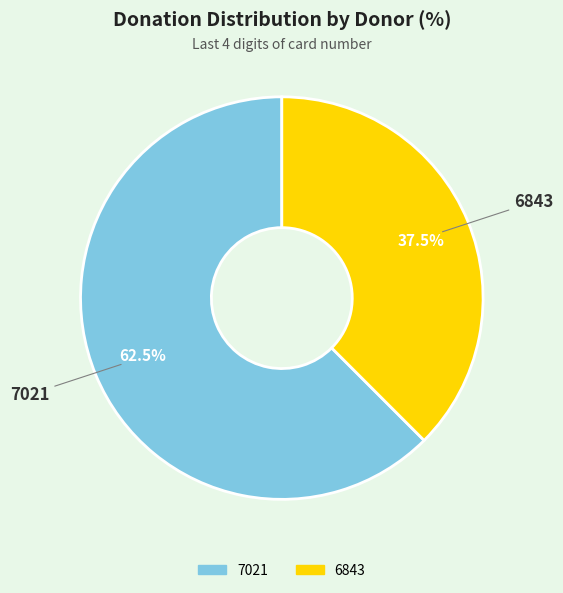

Do 6843 and 7021 together represent more than half of the pie?

Yes